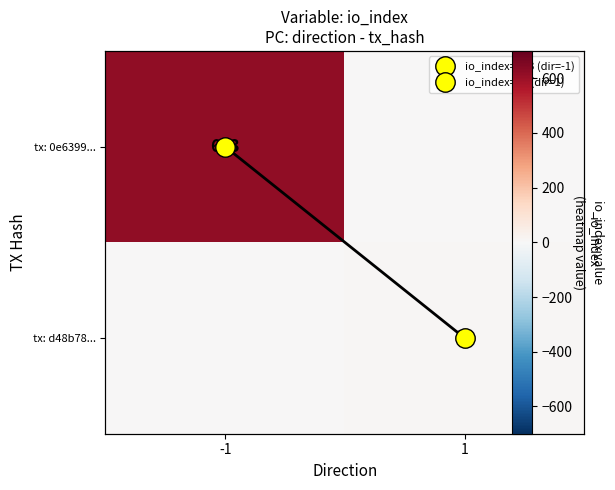

What is the greatest value displayed?

623